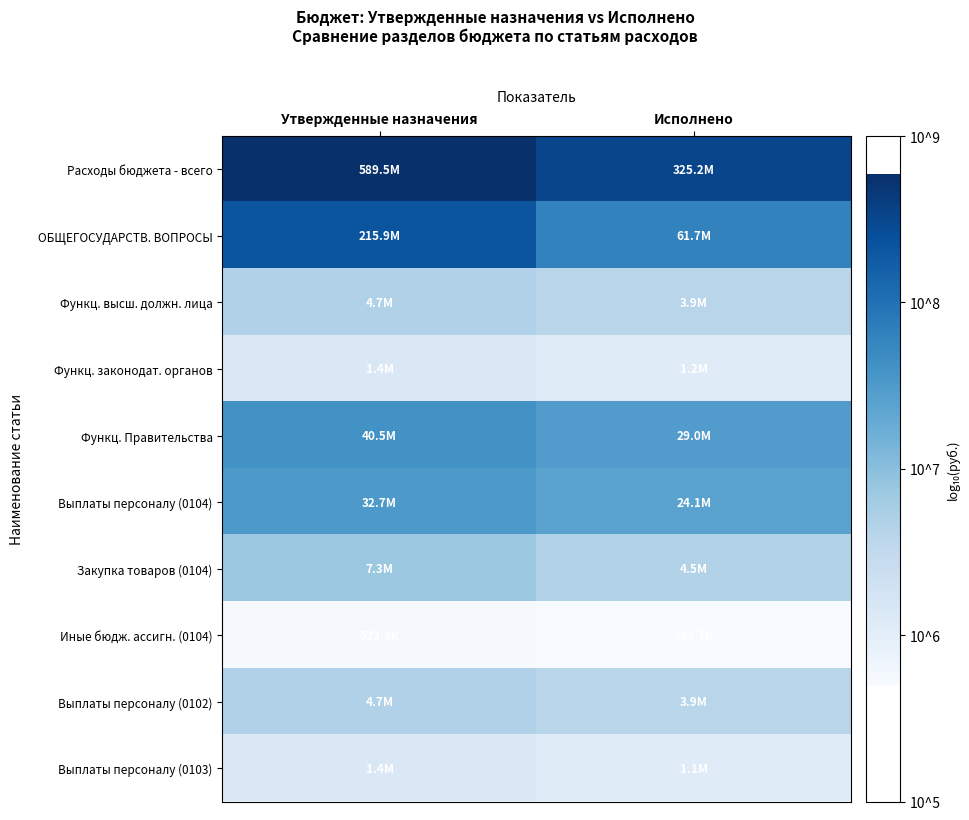

At Утвержденные назначения, list the series in order from smallest to largest.

Иные бюдж. ассигн. (0104), Выплаты персоналу (0103), Функц. законодат. органов, Функц. высш. должн. лица, Выплаты персоналу (0102), Закупка товаров (0104), Выплаты персоналу (0104), Функц. Правительства, ОБЩЕГОСУДАРСТВ. ВОПРОСЫ, Расходы бюджета - всего